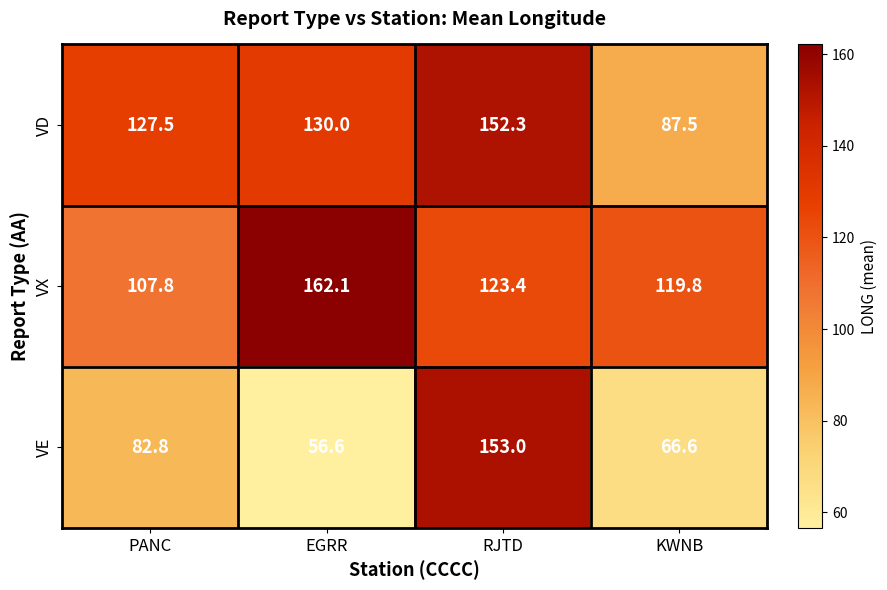

Which category has the lowest value in the VD series?

KWNB